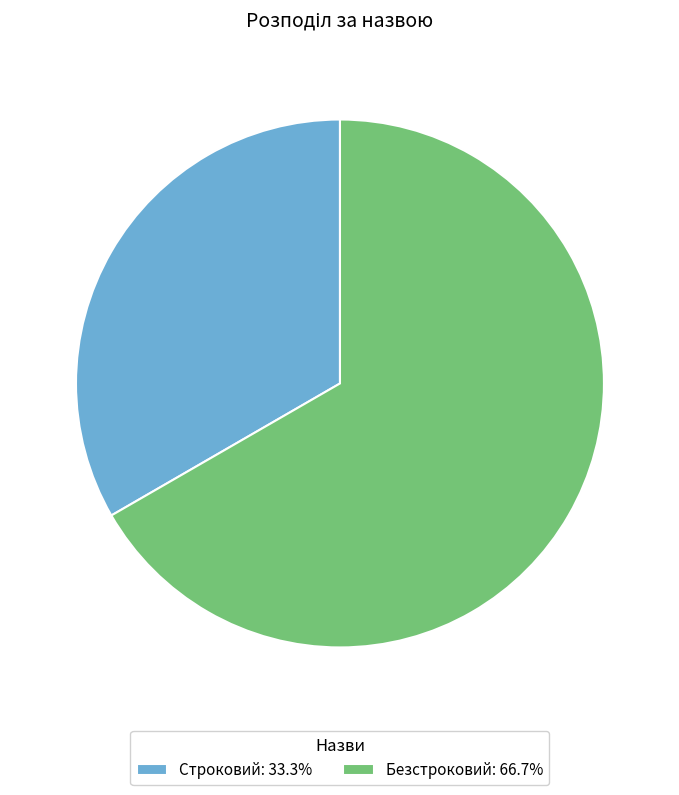

What is the largest slice in the pie chart?

Безстроковий